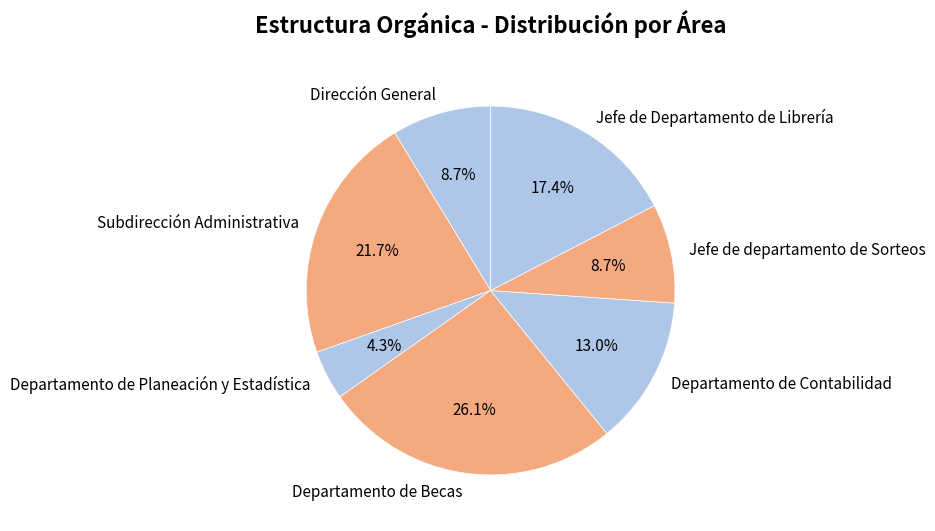

The Dirección General slice represents 19% of the pie. True or false?

False